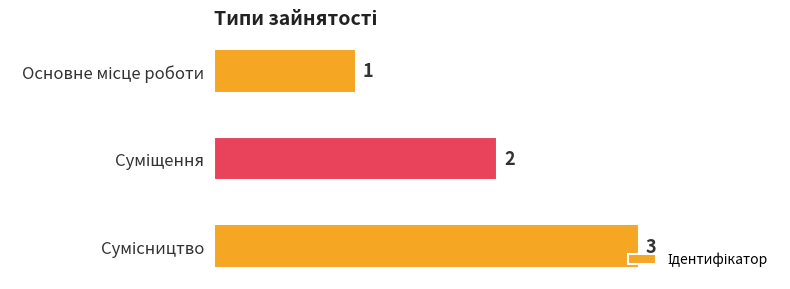

What is the maximum value shown in the chart?

3